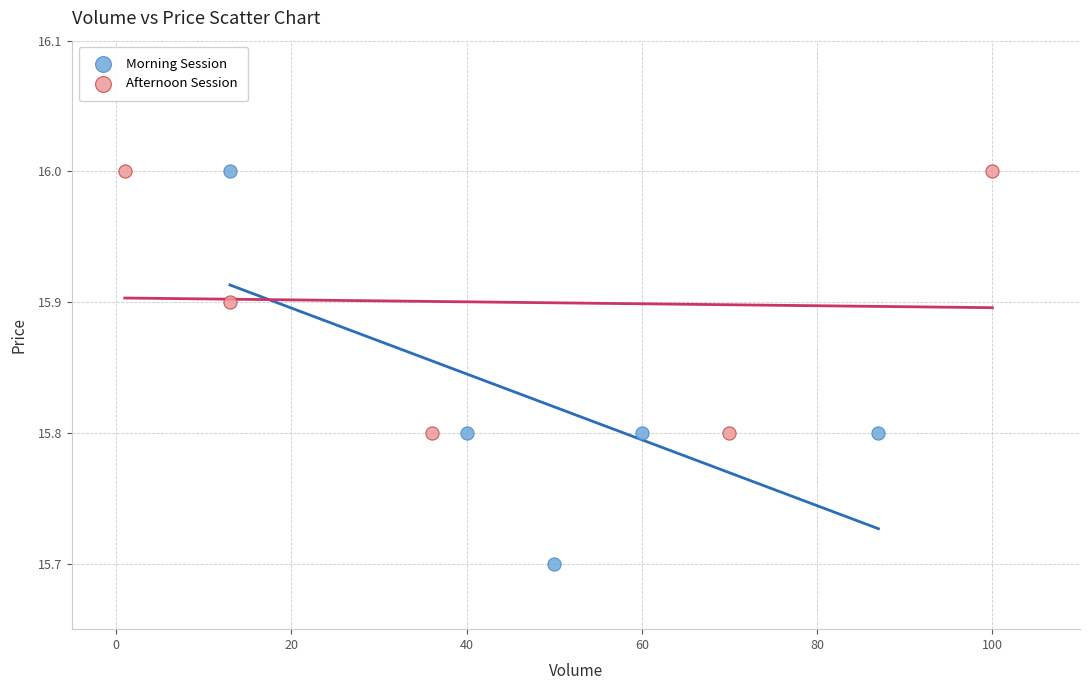

Which series has the largest Y range (max minus min)?

Morning Session